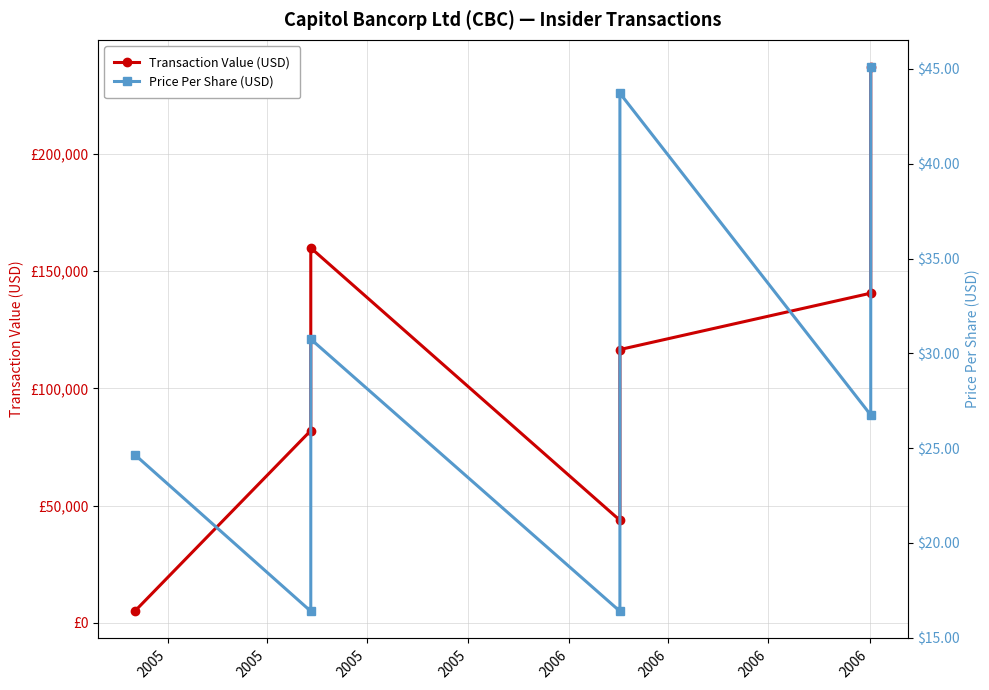

List the series in order of their overall mean, lowest first.

Price Per Share (USD), Transaction Value (USD)